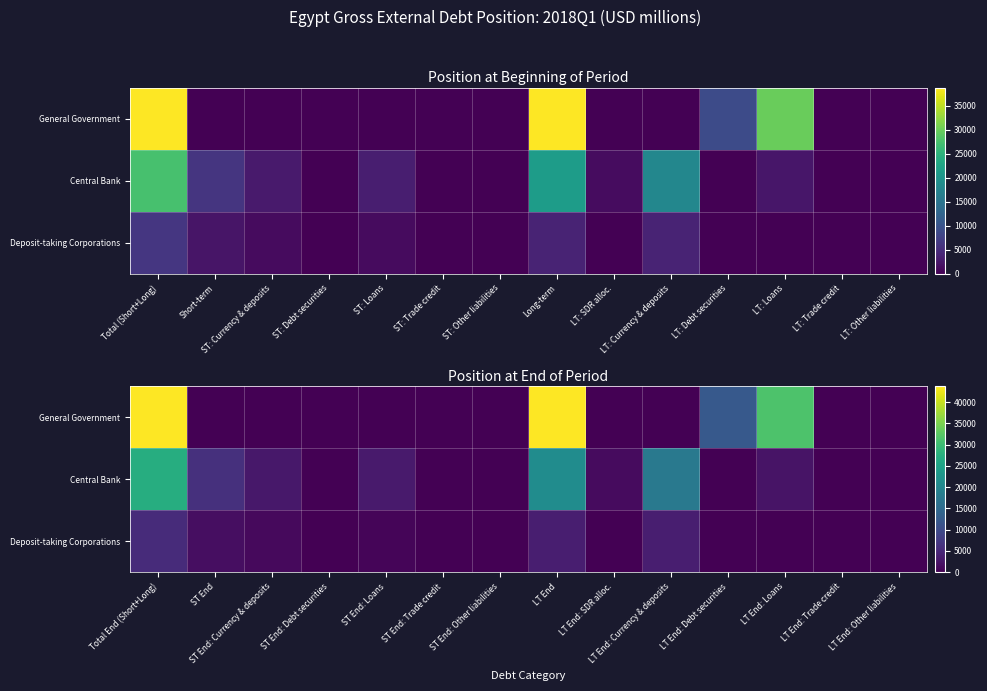

Which series has the widest spread of values?

General Government